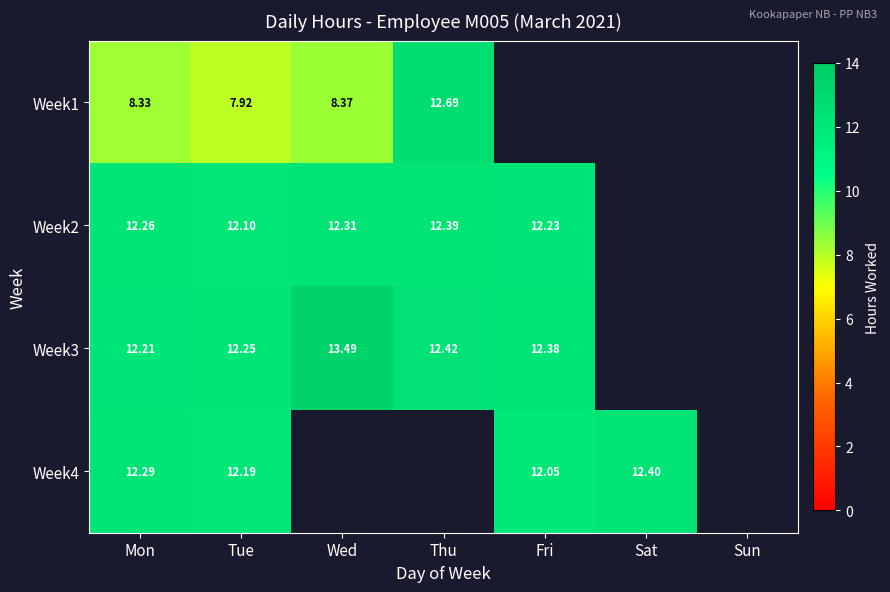

The value of Week1 at Thu is 12.7. True or false?

True